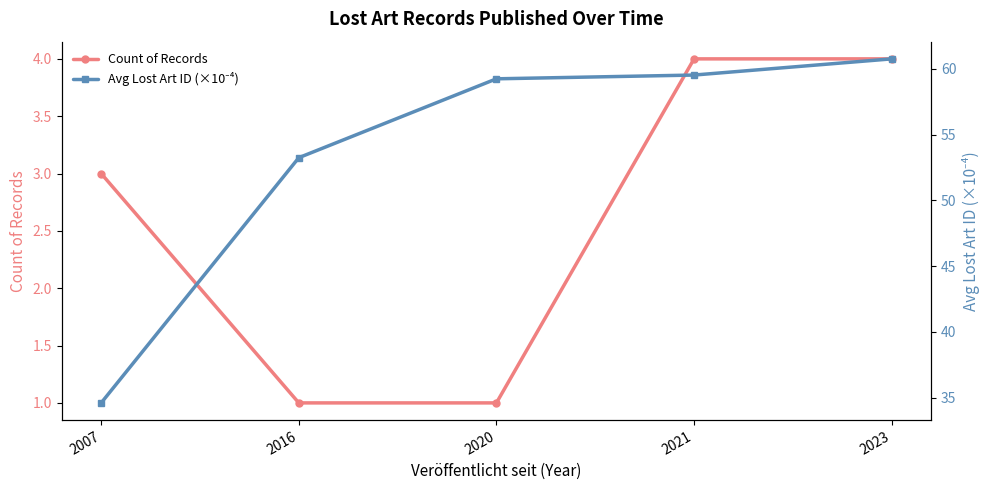

What is the total value across all series at 2021?

63.5